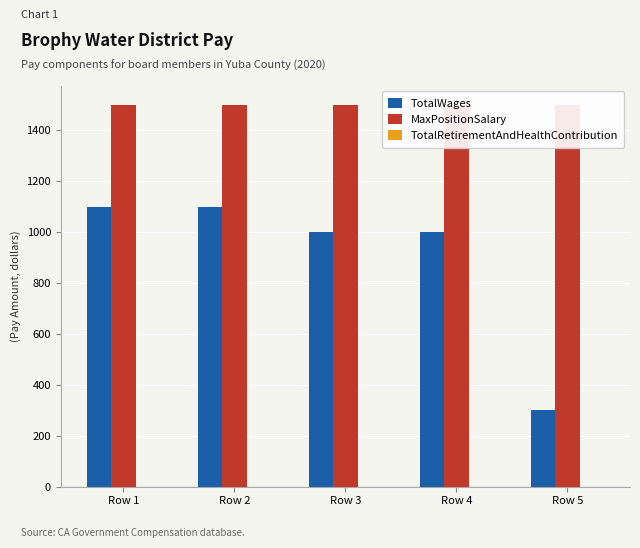

What is the average value of the MaxPositionSalary series?

1500